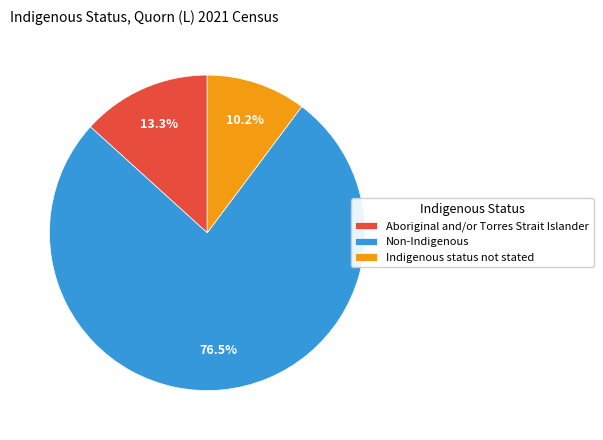

True or false: Aboriginal and/or Torres Strait Islander accounts for 19% of the total.

False